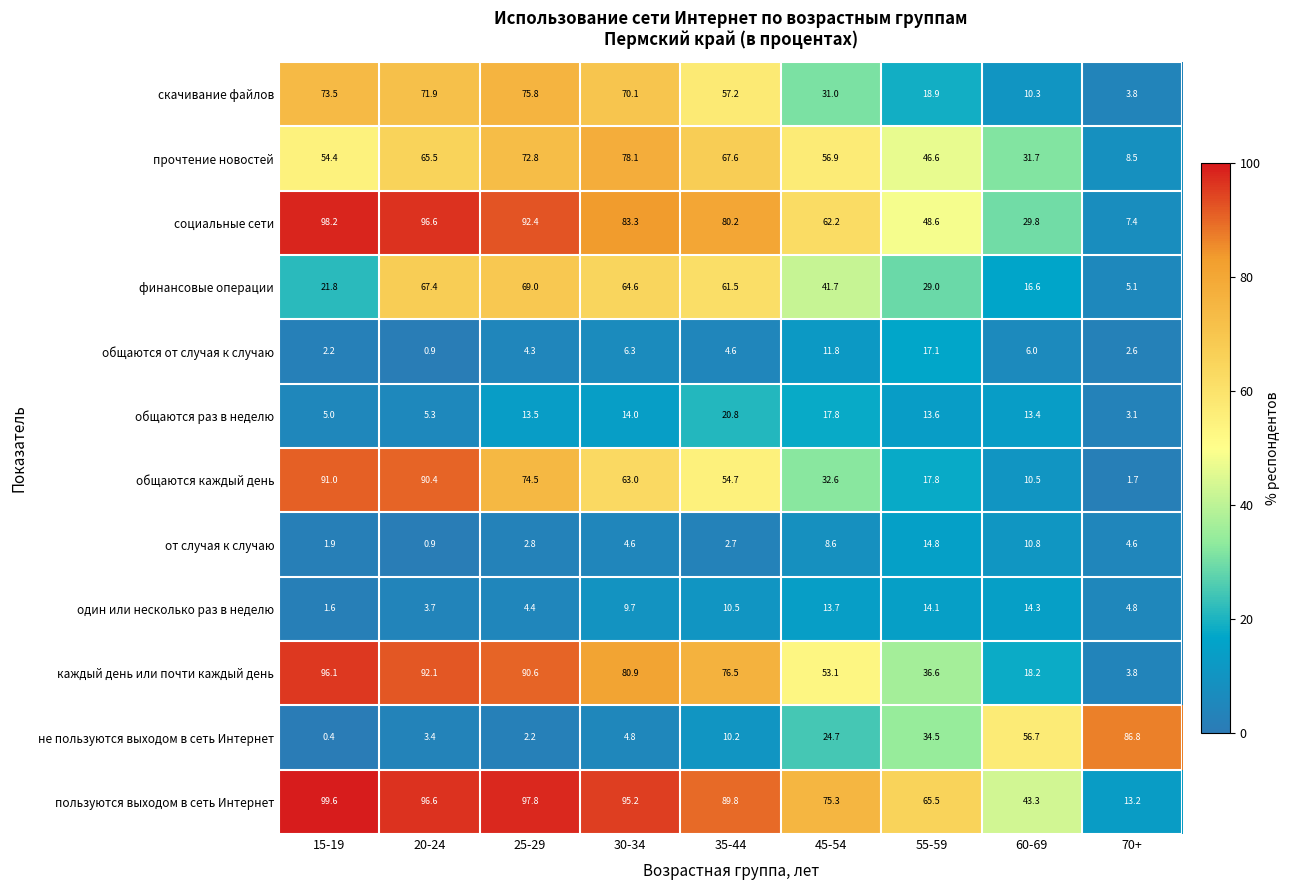

What is the lowest value of the от случая к случаю series?

0.9